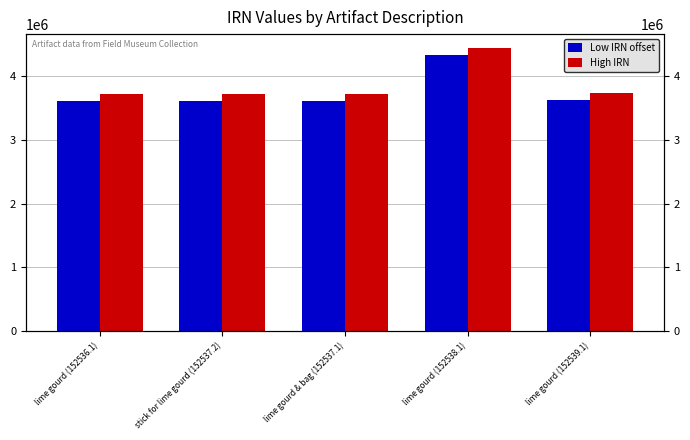

At which label is High IRN closest to 4080255?

lime gourd (152539.1)